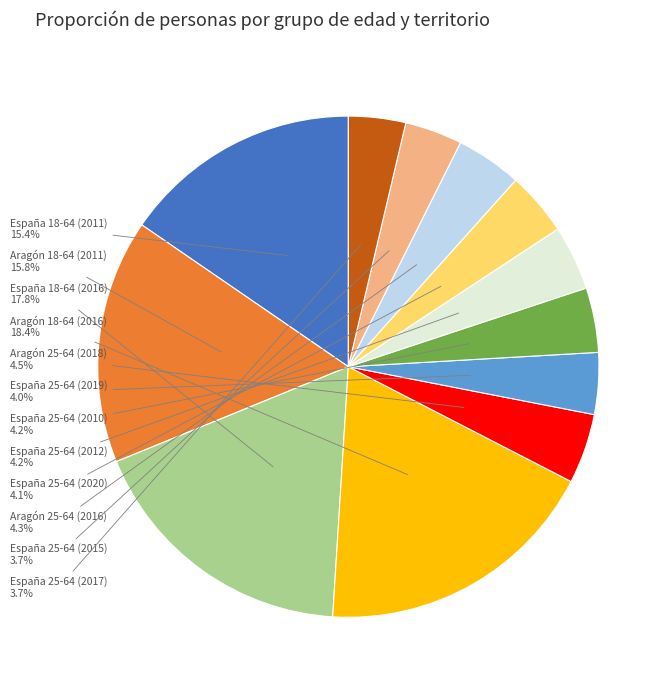

How many segments does this pie chart have?

12